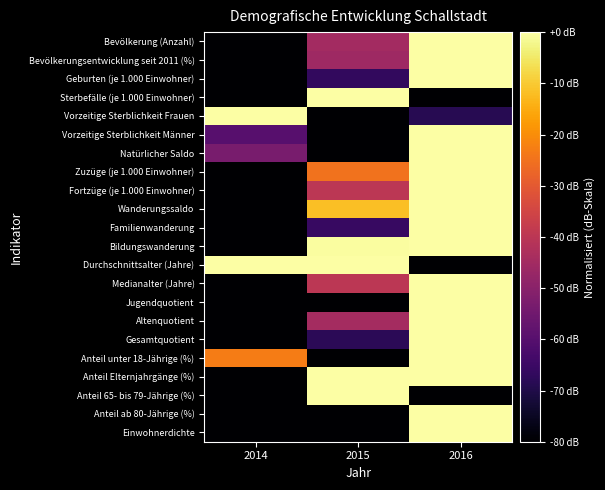

Reading left to right, list all the values displayed in this chart.

Bevölkerung (Anzahl): 2014=-80.0	2015=-45.0	2016=0.0
Bevölkerungsentwicklung seit 2011 (%): 2014=-80.0	2015=-45.7	2016=0.0
Geburten (je 1.000 Einwohner): 2014=-80.0	2015=-66.7	2016=0.0
Sterbefälle (je 1.000 Einwohner): 2014=-80.0	2015=0.0	2016=-80.0
Vorzeitige Sterblichkeit Frauen: 2014=0.0	2015=-80.0	2016=-68.6
Vorzeitige Sterblichkeit Männer: 2014=-60.0	2015=-80.0	2016=0.0
Natürlicher Saldo: 2014=-53.3	2015=-80.0	2016=0.0
Zuzüge (je 1.000 Einwohner): 2014=-80.0	2015=-24.7	2016=0.0
Fortzüge (je 1.000 Einwohner): 2014=-80.0	2015=-40.0	2016=0.0
Wanderungssaldo: 2014=-80.0	2015=-11.7	2016=0.0
Familienwanderung: 2014=-80.0	2015=-65.9	2016=0.0
Bildungswanderung: 2014=-80.0	2015=-0.5	2016=0.0
Durchschnittsalter (Jahre): 2014=0.0	2015=0.0	2016=-80.0
Medianalter (Jahre): 2014=-80.0	2015=-40.0	2016=0.0
Jugendquotient: 2014=-80.0	2015=-80.0	2016=0.0
Altenquotient: 2014=-80.0	2015=-44.4	2016=0.0
Gesamtquotient: 2014=-80.0	2015=-68.0	2016=0.0
Anteil unter 18-Jährige (%): 2014=-22.9	2015=-80.0	2016=0.0
Anteil Elternjahrgänge (%): 2014=-80.0	2015=0.0	2016=0.0
Anteil 65- bis 79-Jährige (%): 2014=-80.0	2015=0.0	2016=-80.0
Anteil ab 80-Jährige (%): 2014=-80.0	2015=-80.0	2016=0.0
Einwohnerdichte: 2014=-80.0	2015=-80.0	2016=0.0